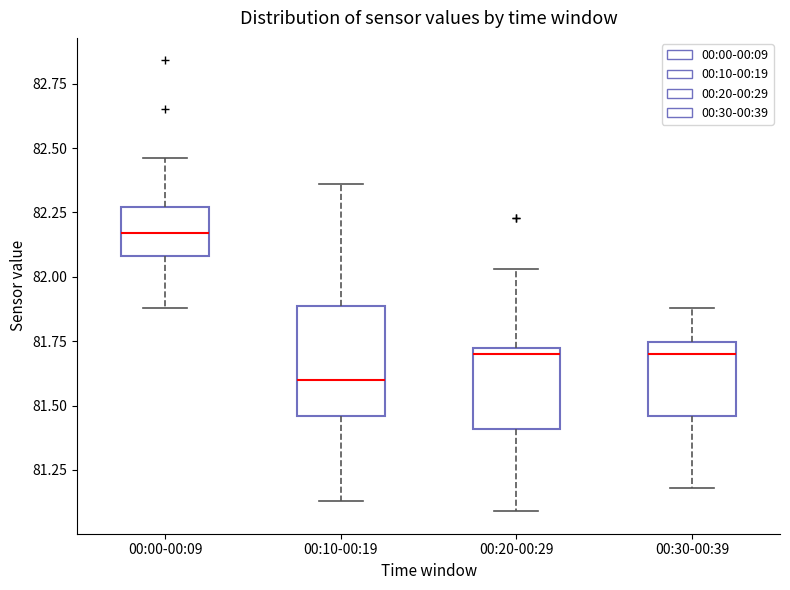

Reading left to right, read every box against the y-axis: the position of its median line, the range the box covers, and the ends of its whiskers. The values are not printed on the chart, so give them approximately, as read against the axis.

00:00-00:09: median 82.15, box 82.10 to 82.25, whiskers 81.90 to 82.45
00:10-00:19: median 81.60, box 81.45 to 81.90, whiskers 81.15 to 82.35
00:20-00:29: median 81.70, box 81.40 to 81.75, whiskers 81.10 to 82.05
00:30-00:39: median 81.70, box 81.45 to 81.75, whiskers 81.20 to 81.90